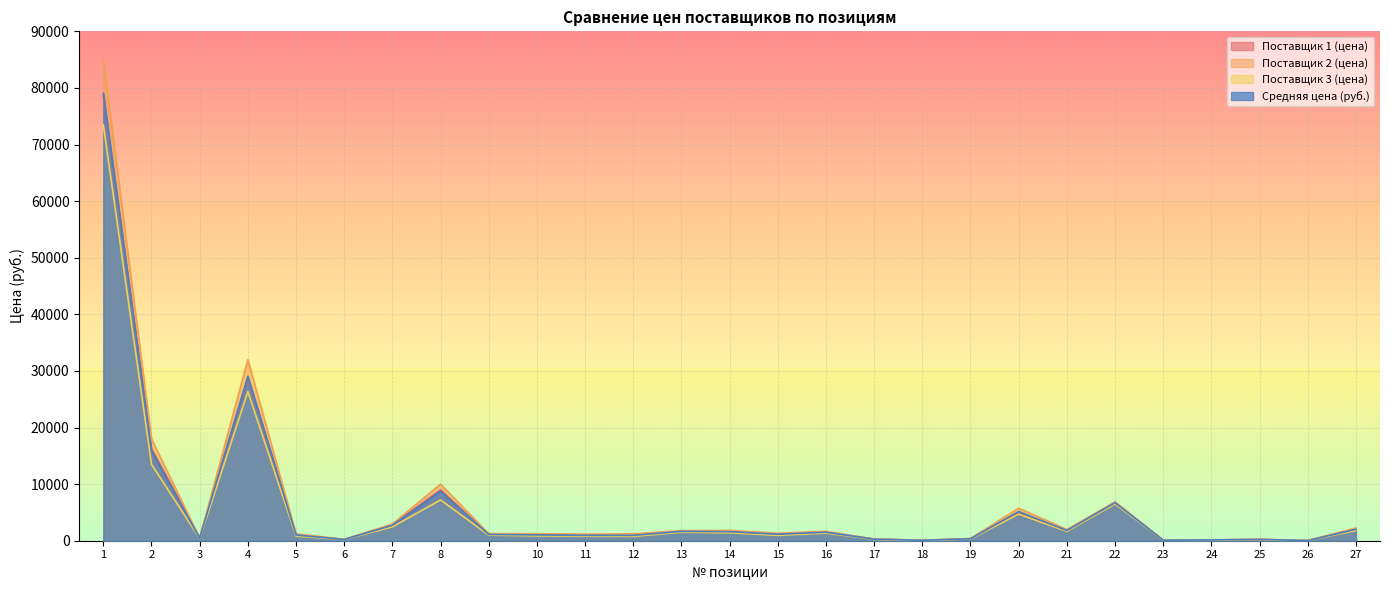

True or false: Поставщик 3 (цена) and Средняя цена (руб.) cross at least once.

False